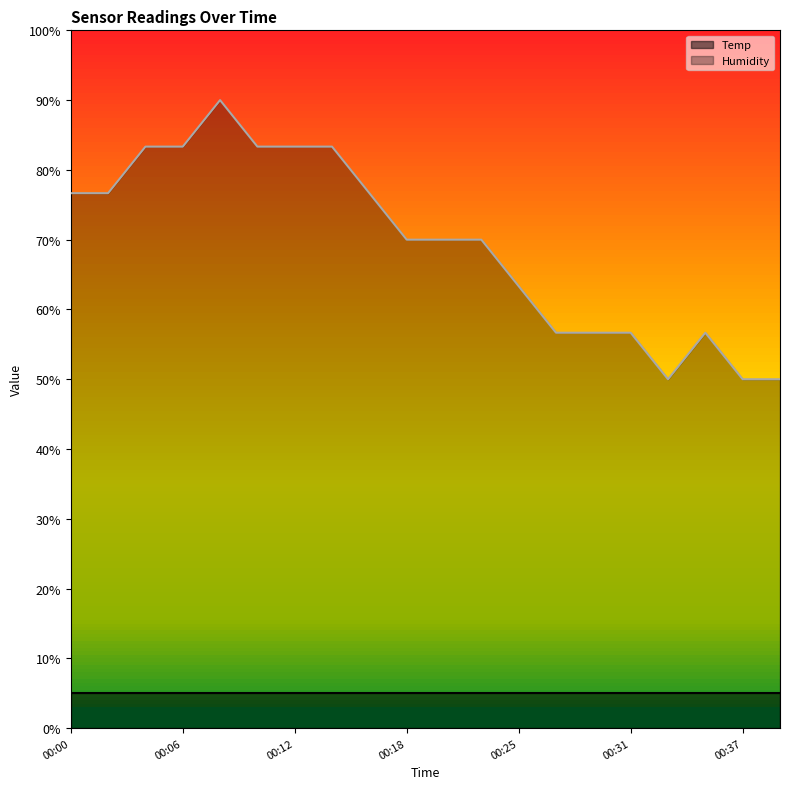

Does the chart display data point markers on the line(s)?

No